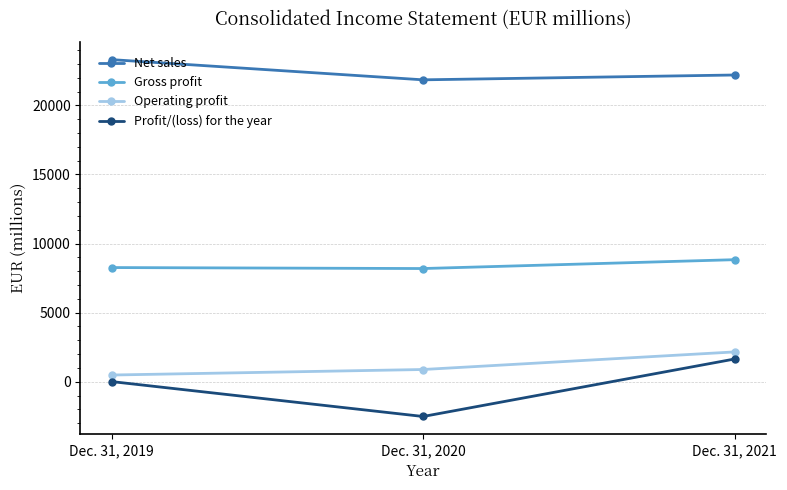

What is the value of the Net sales point at the 2nd from the left?

21852